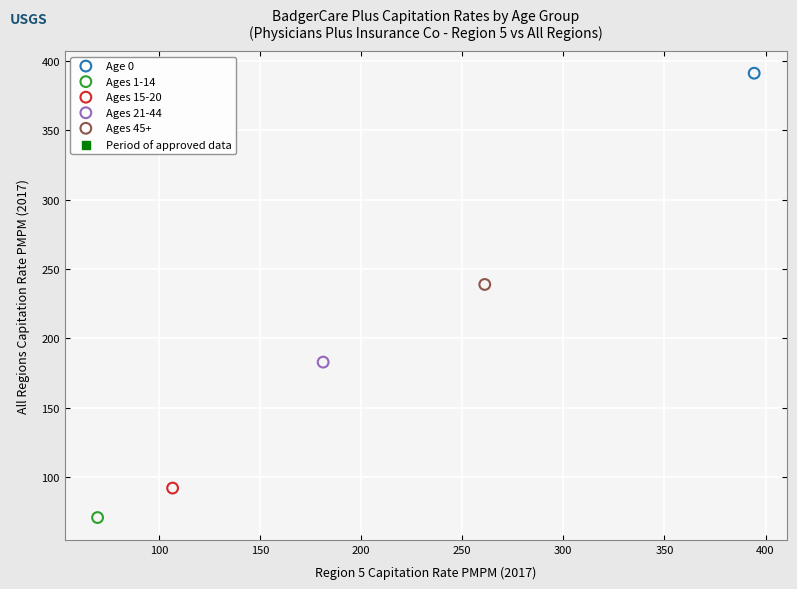

Which series contains the highest Y value?

Age 0